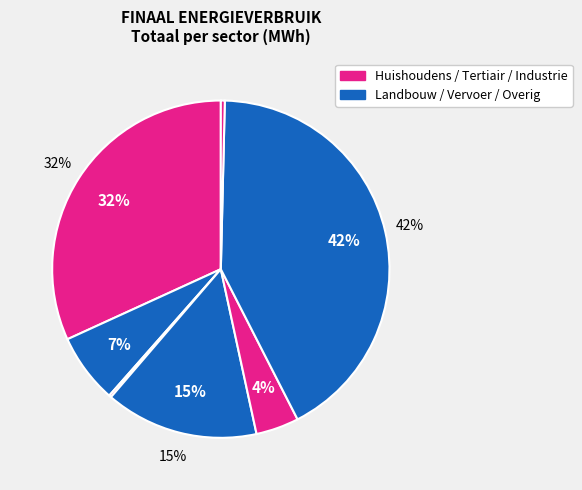

Is there a majority slice in this chart?

No